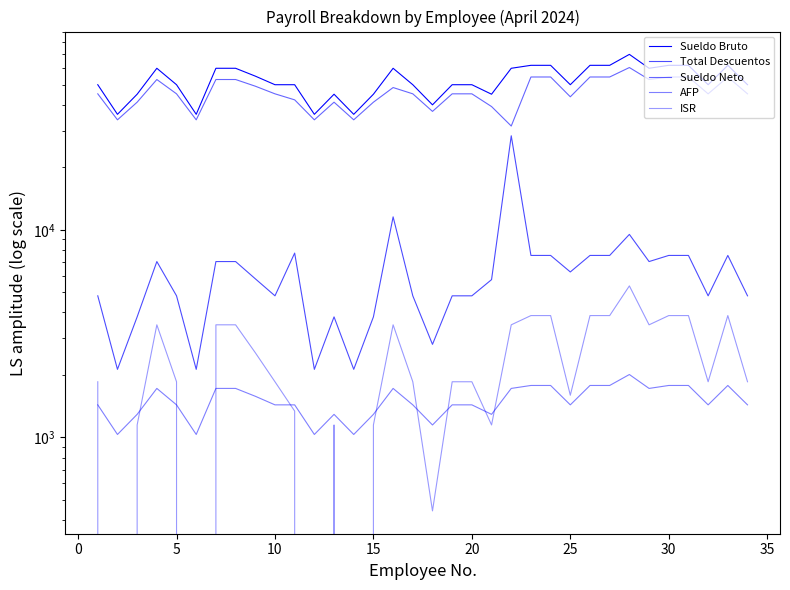

At how many categories does at least one series exceed 10186?

34